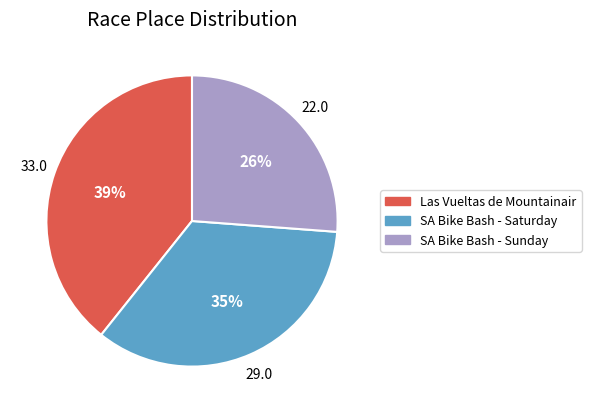

Is there a majority slice in this chart?

No